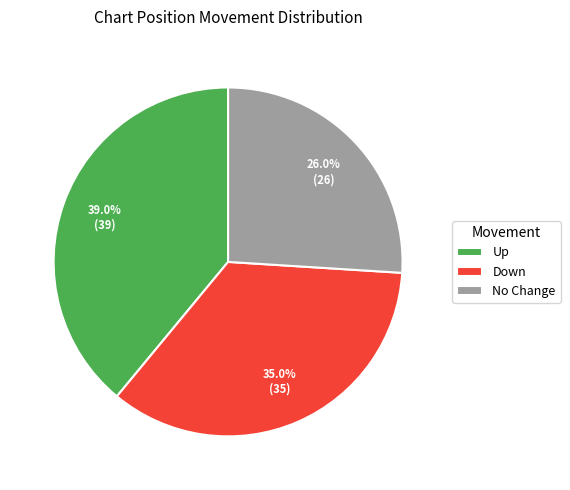

Which category has the smallest portion of the pie?

No Change